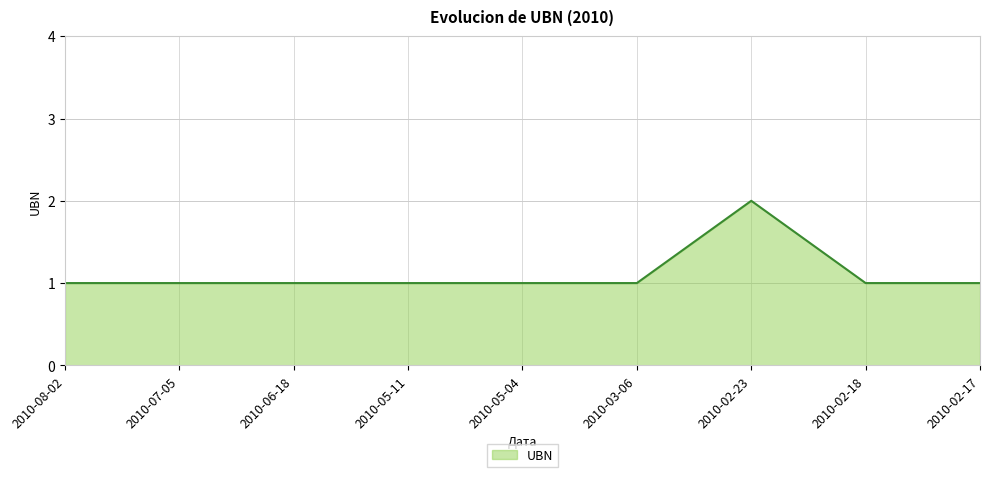

What is the smallest value displayed?

1